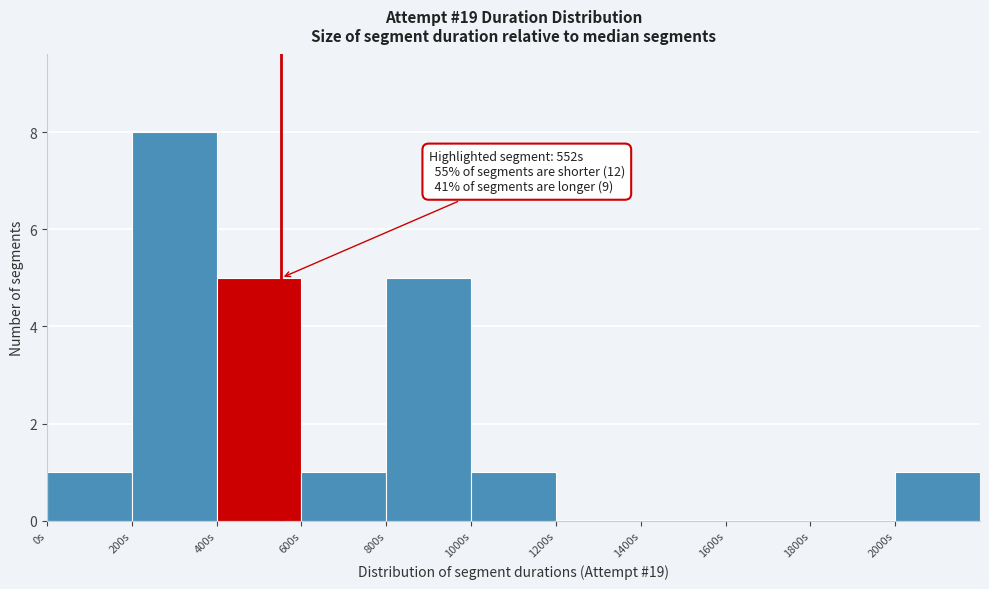

Which range on the x-axis has the tallest bar?

200 to 400